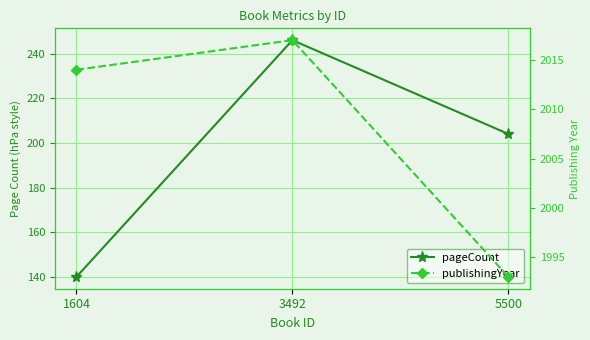

What is the total value across all series at 3492?

2263